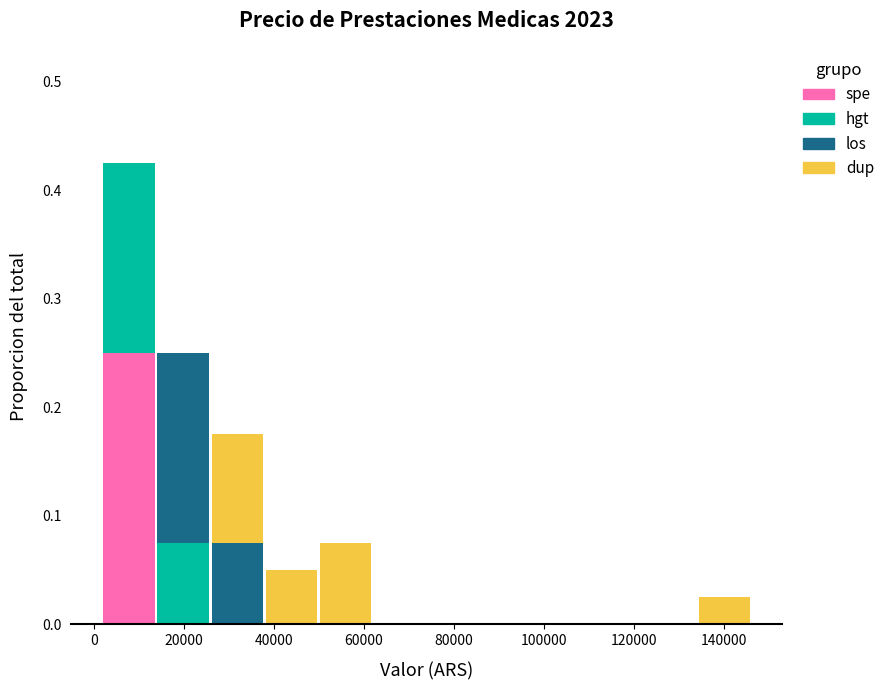

What is the total height of the stacked bar covering 50000 to 62000 on the x-axis? Neither the bar edges nor the heights are printed on the chart, so give them approximately, as read against the axes.

0.08